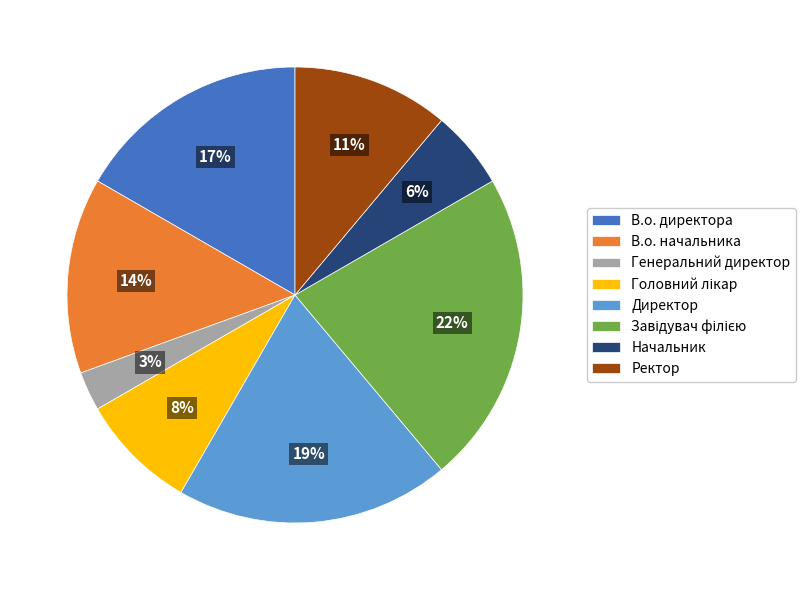

Between Ректор and Директор, which is larger?

Директор